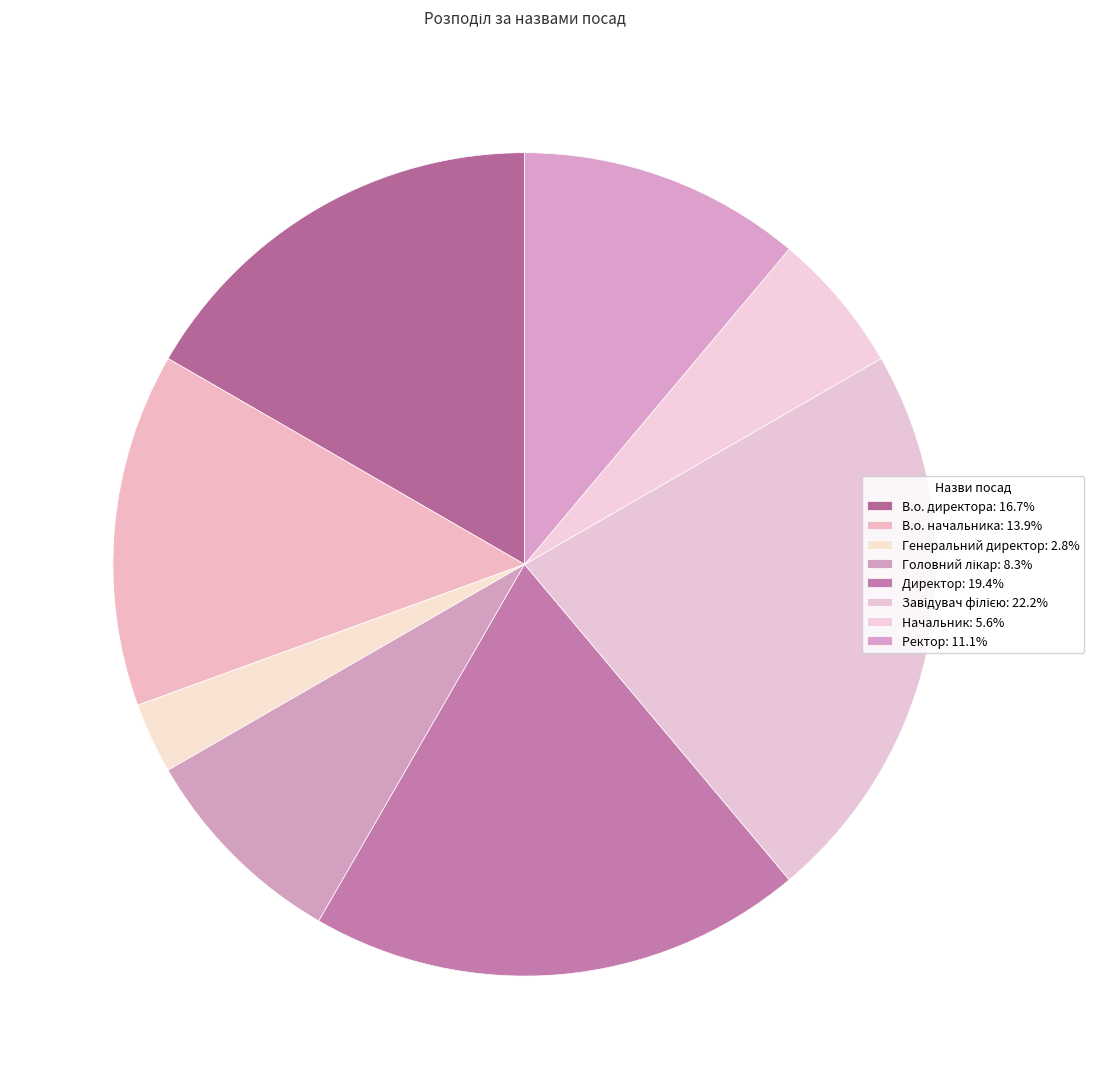

To the nearest percent, what is the average slice percentage?

12%